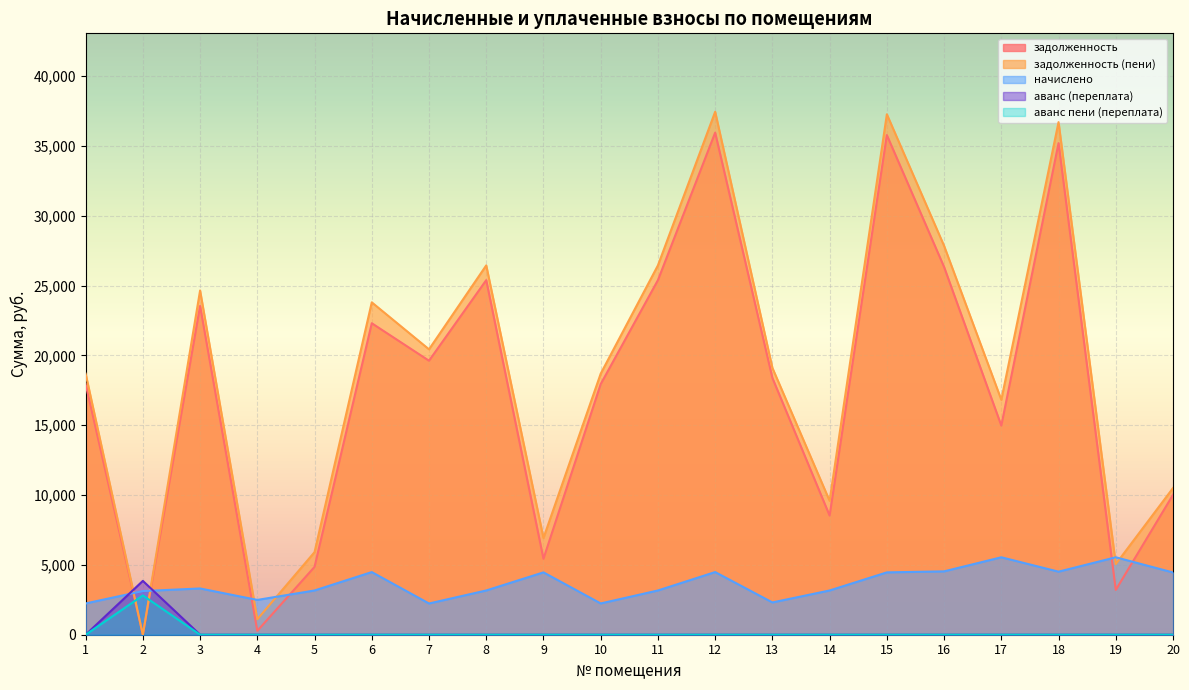

What is the spread (max minus min) of values at 5?

5912.3